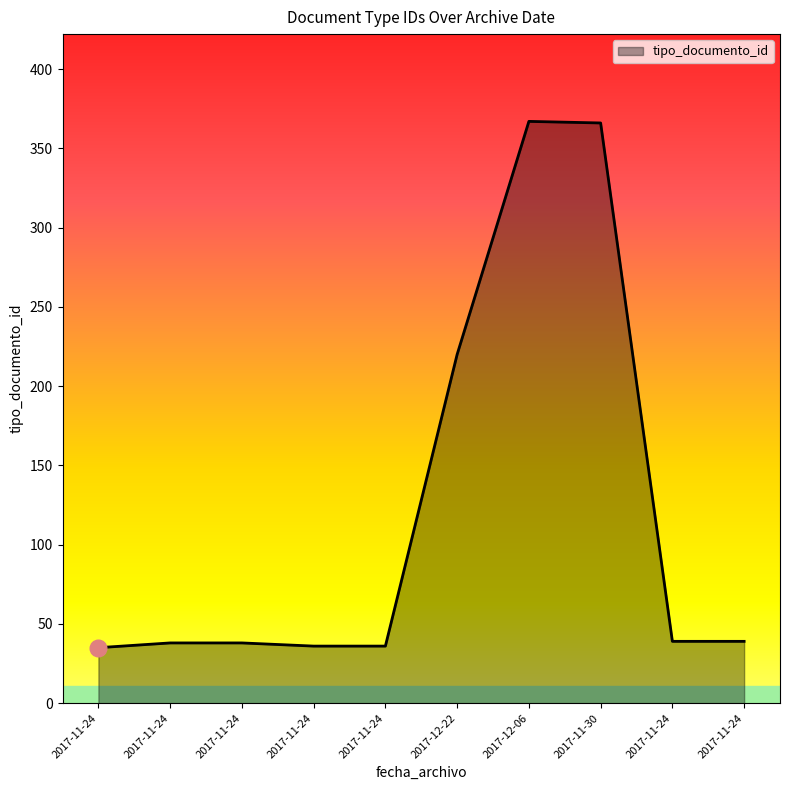

Where does the data first go above 39?

2017-12-22